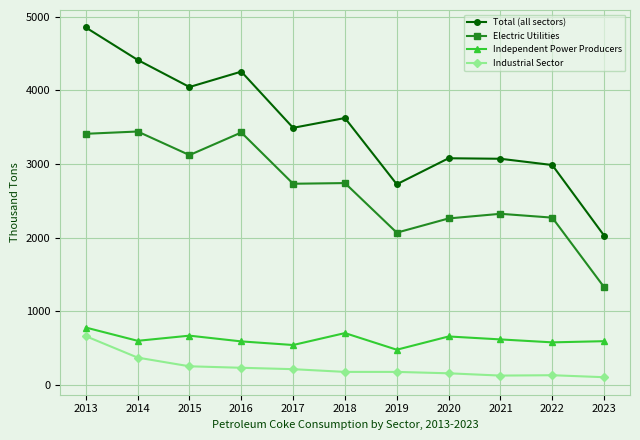

Is the value of Total (all sectors) at 2021 greater than the value of Independent Power Producers at 2021?

Yes